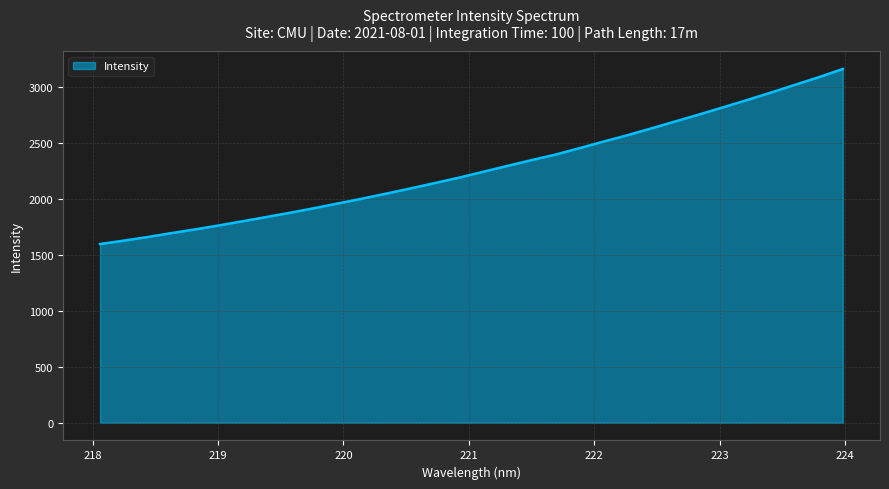

What is the smallest value displayed?

1598.1